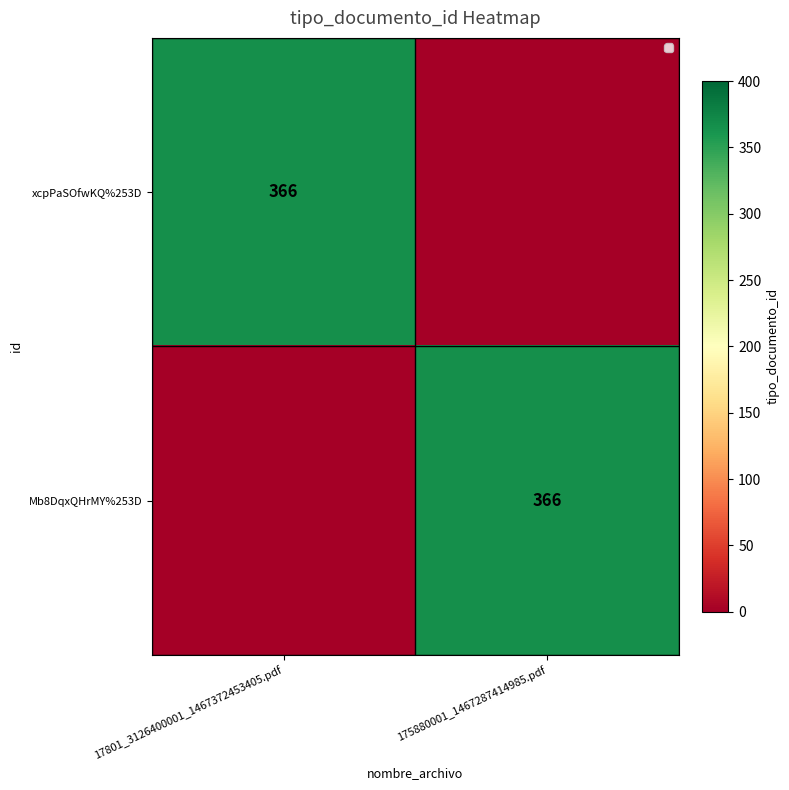

The value of xcpPaSOfwKQ%253D at 17801_3126400001_1467372453405.pdf is 597. True or false?

False